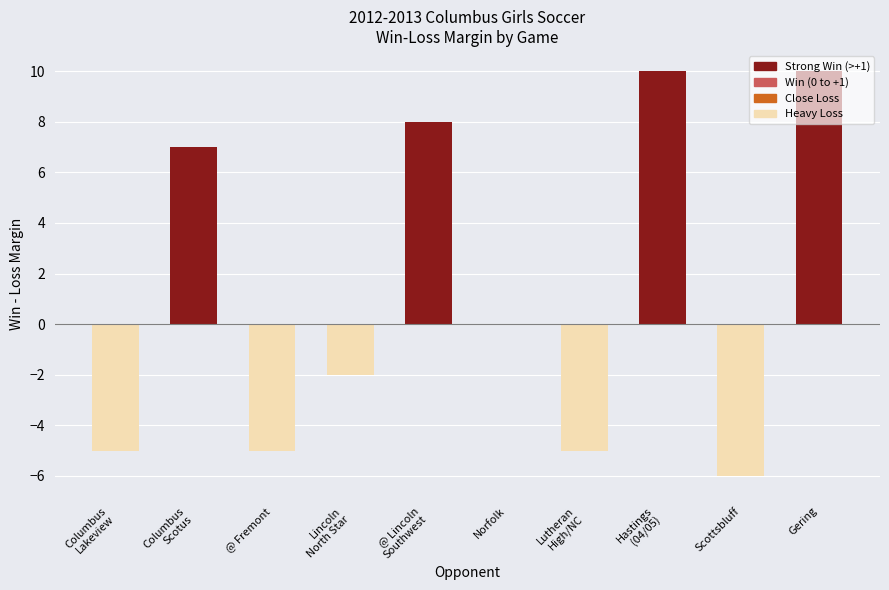

The value at @ Fremont is -5. True or false?

True